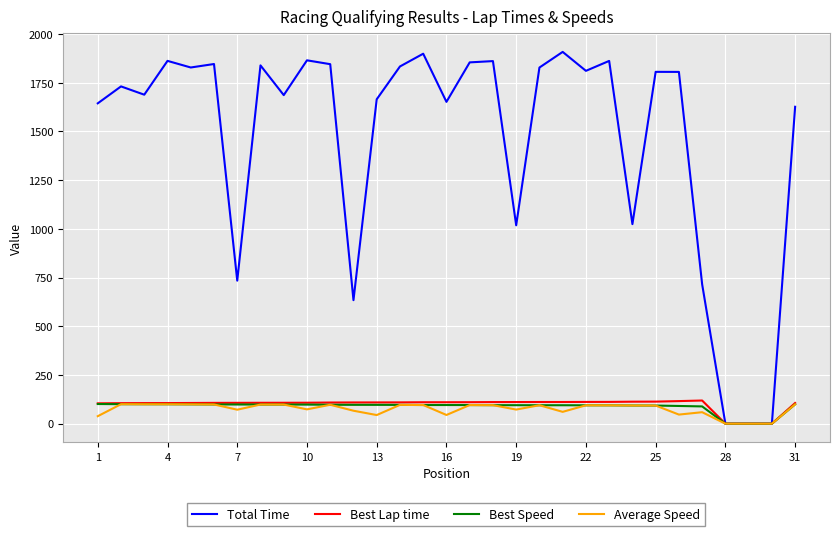

What is the maximum value for Total Time?

1908.5